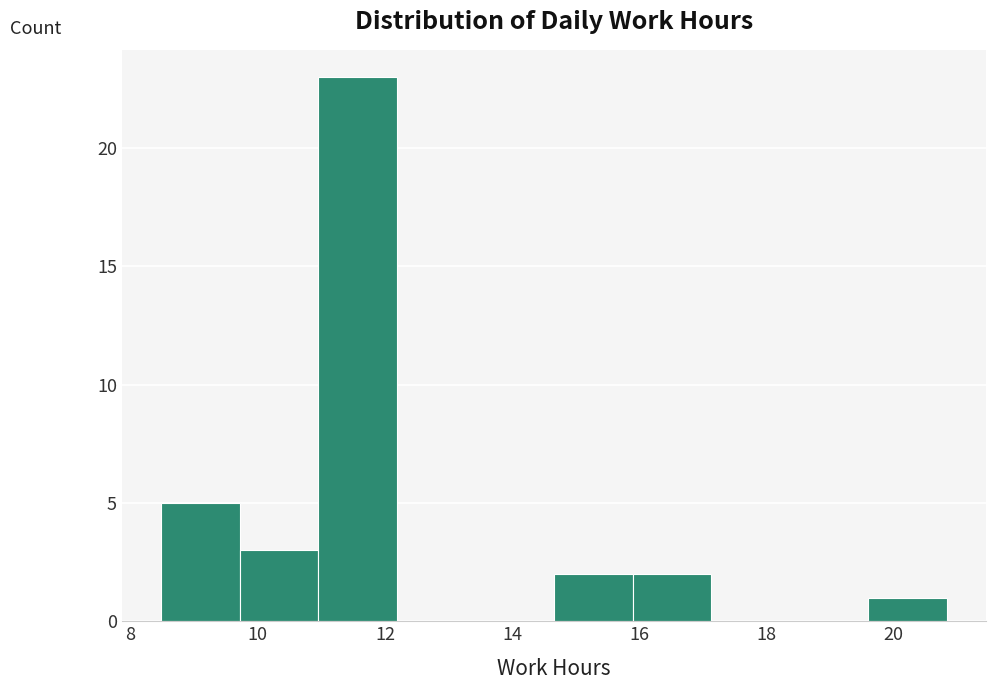

How tall is the bar that spans 15.8 to 17.2 on the x-axis? Neither the bar edges nor the heights are printed on the chart, so give them approximately, as read against the axes.

2